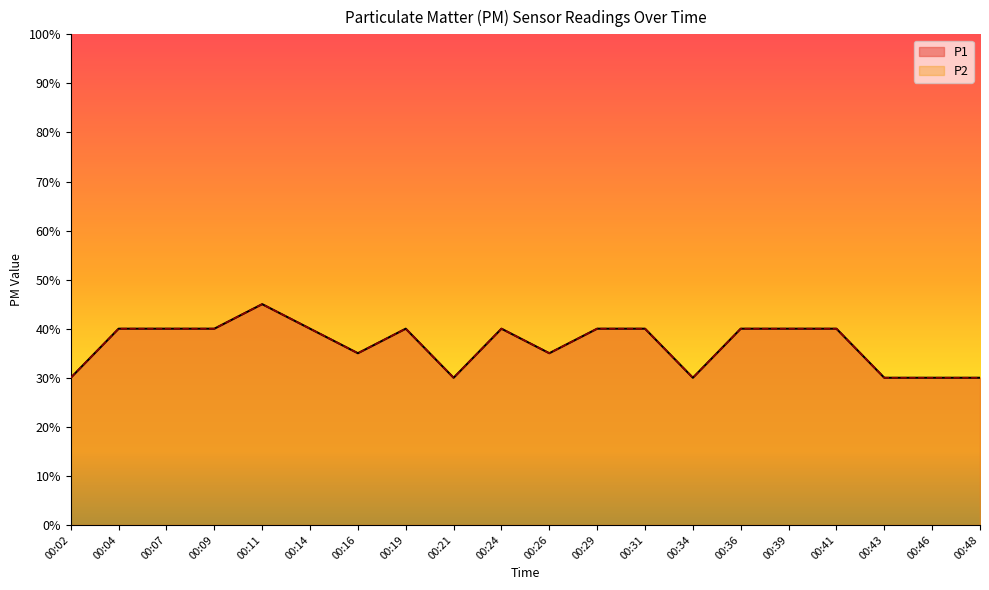

Which series has the largest total across all categories?

P1